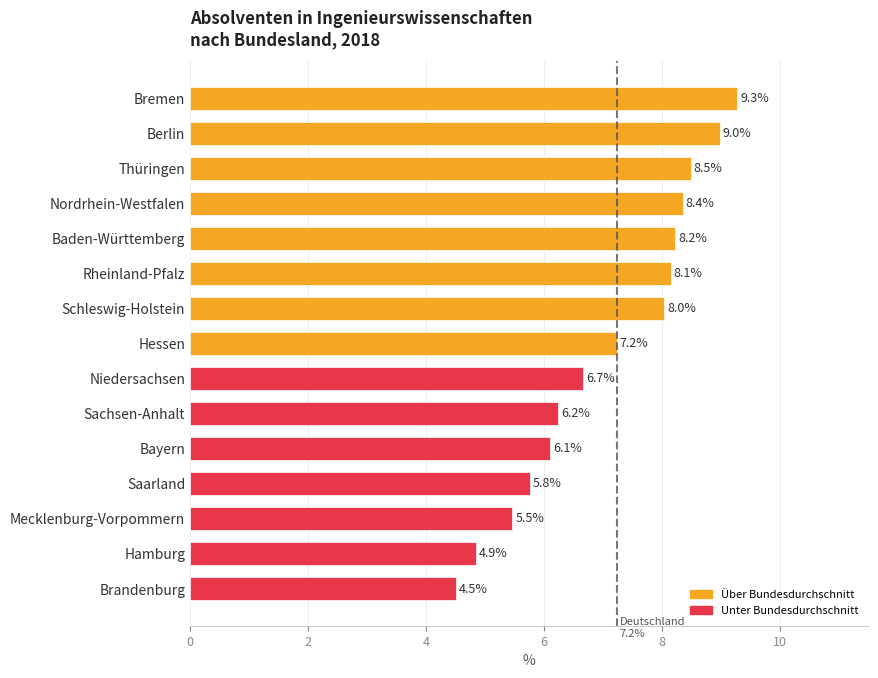

Reading top to bottom, extract all data points from this chart.

9.3	9.0	8.5	8.4	8.2	8.1	8.0	7.2	6.7	6.2	6.1	5.8	5.5	4.9	4.5